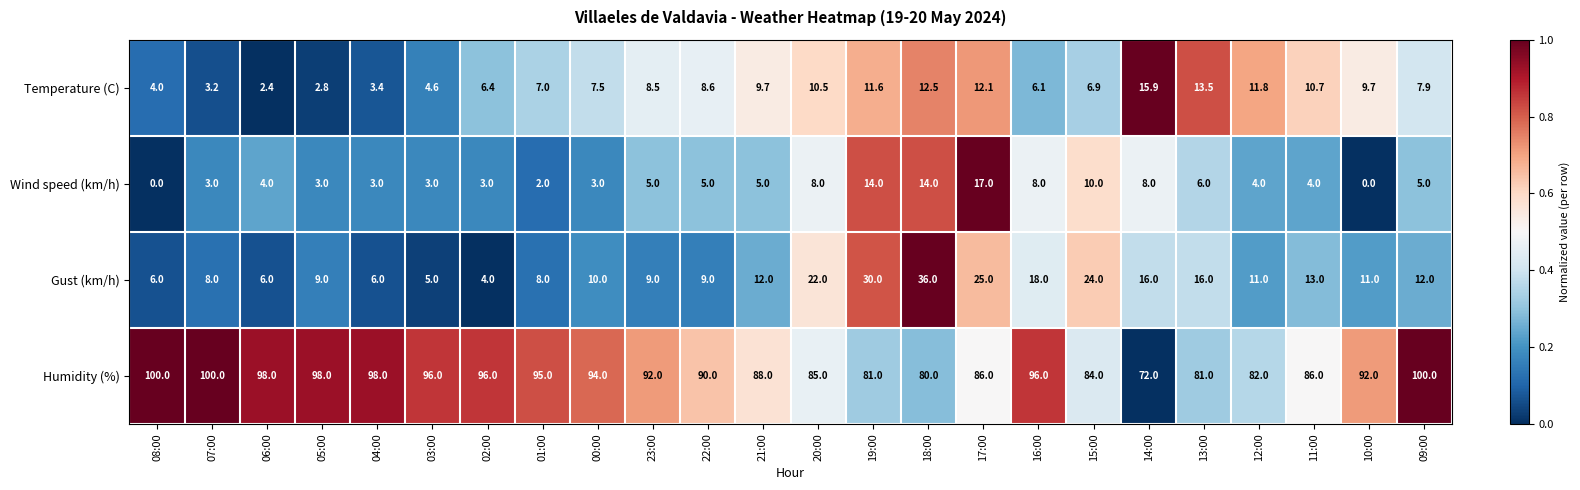

At which category is the sum across all series the highest?

18:00